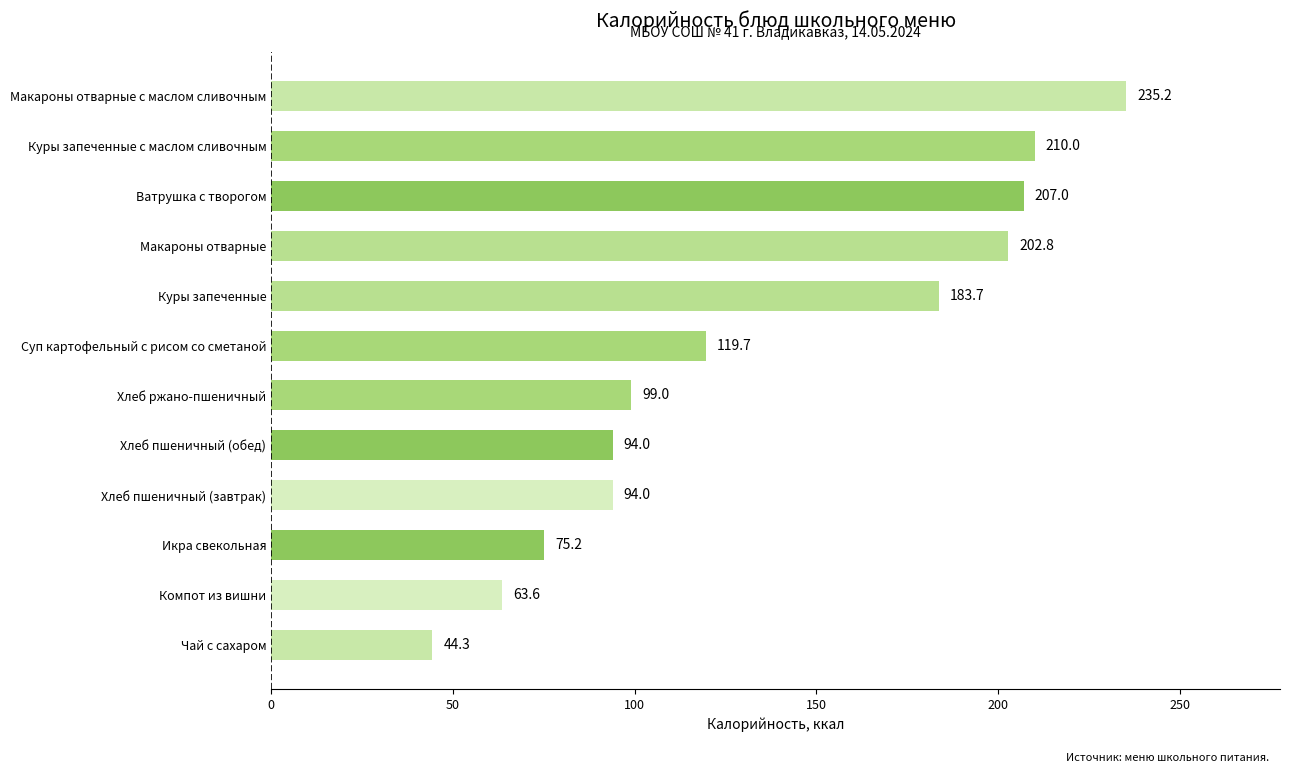

How many values exceed 119?

6